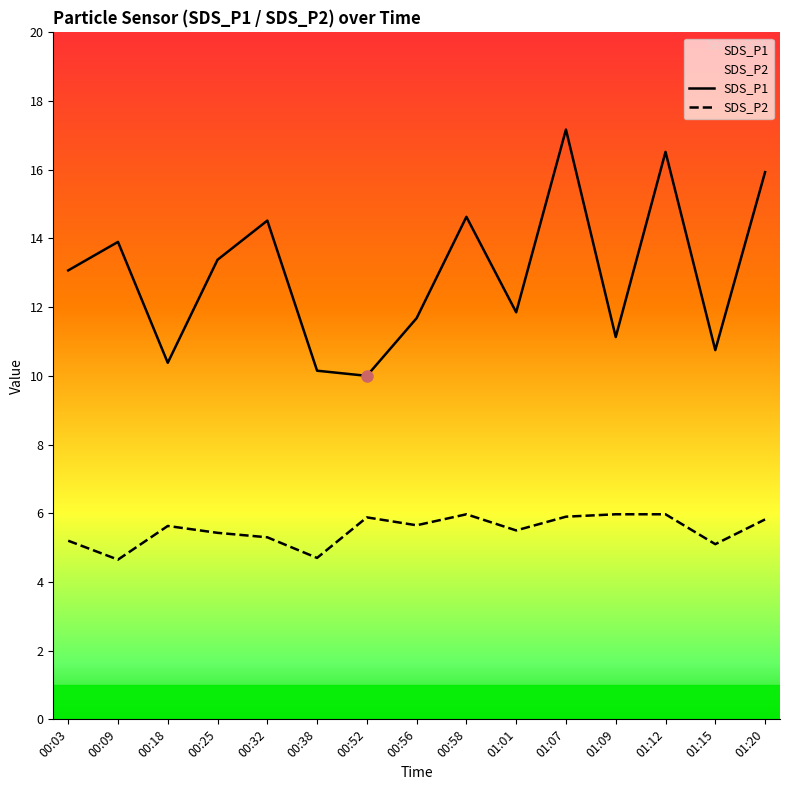

Rank the categories by SDS_P1 value from lowest to highest.

00:52, 00:38, 00:18, 01:15, 01:09, 00:56, 01:01, 00:03, 00:25, 00:09, 00:32, 00:58, 01:20, 01:12, 01:07